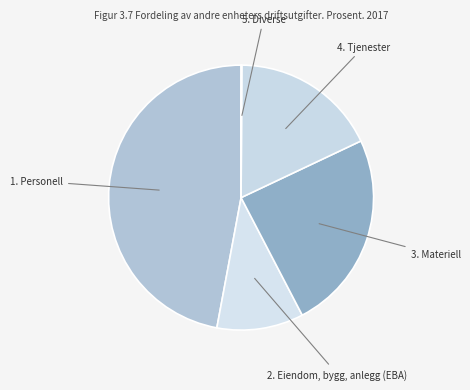

Combined, do 1. Personell and 4. Tjenester account for over 50%?

Yes